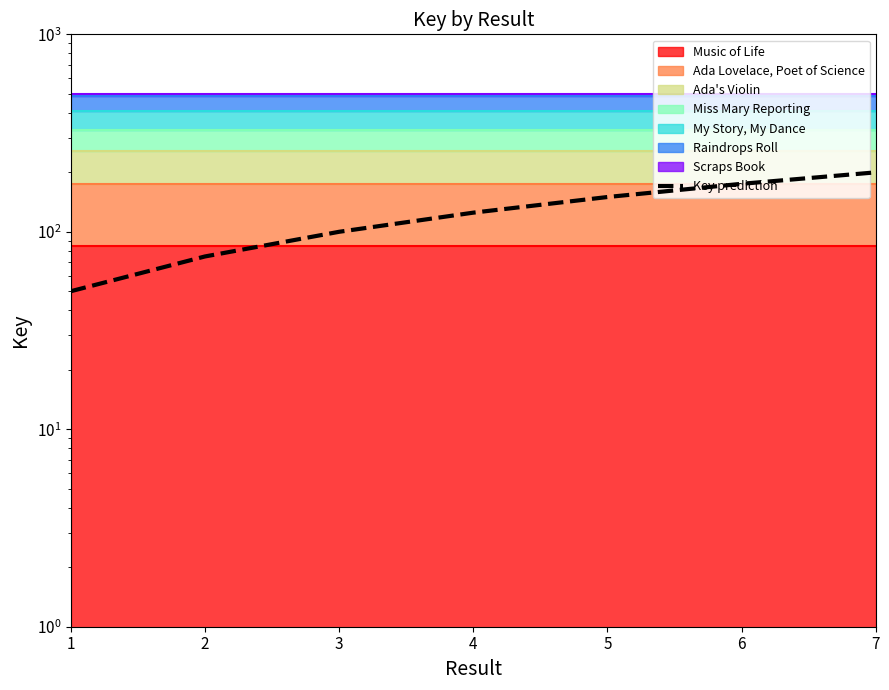

Is it true that the value at 4 is 125?

True